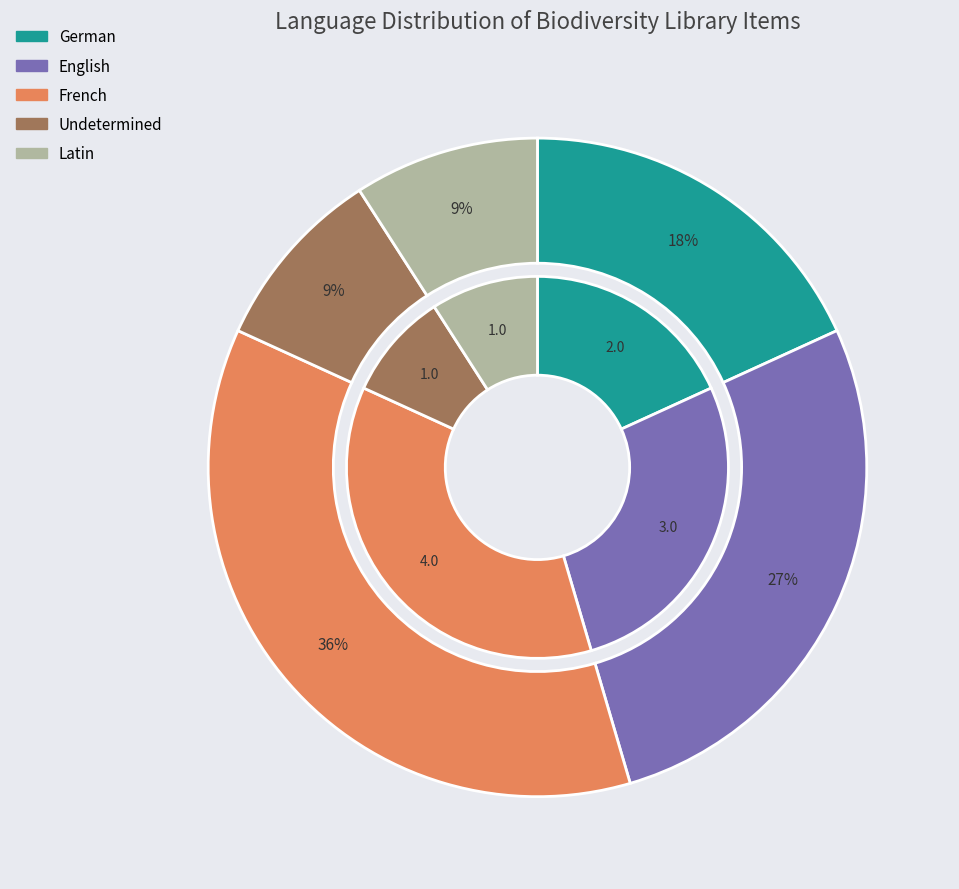

What percentage is the Latin slice, to the nearest percent?

9%